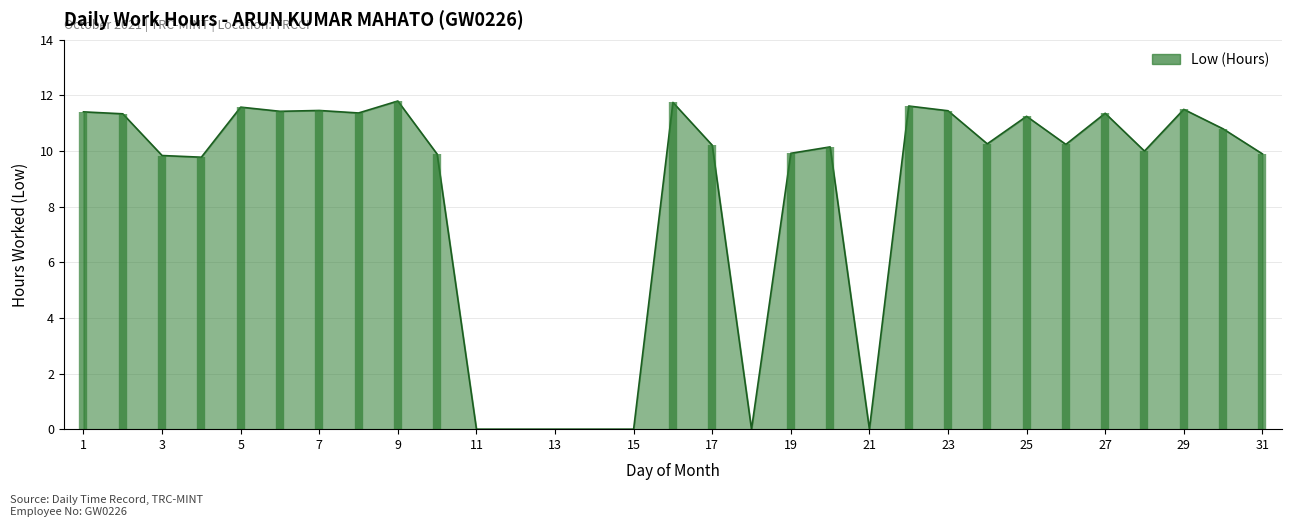

The value at 21 is 0.0. True or false?

True